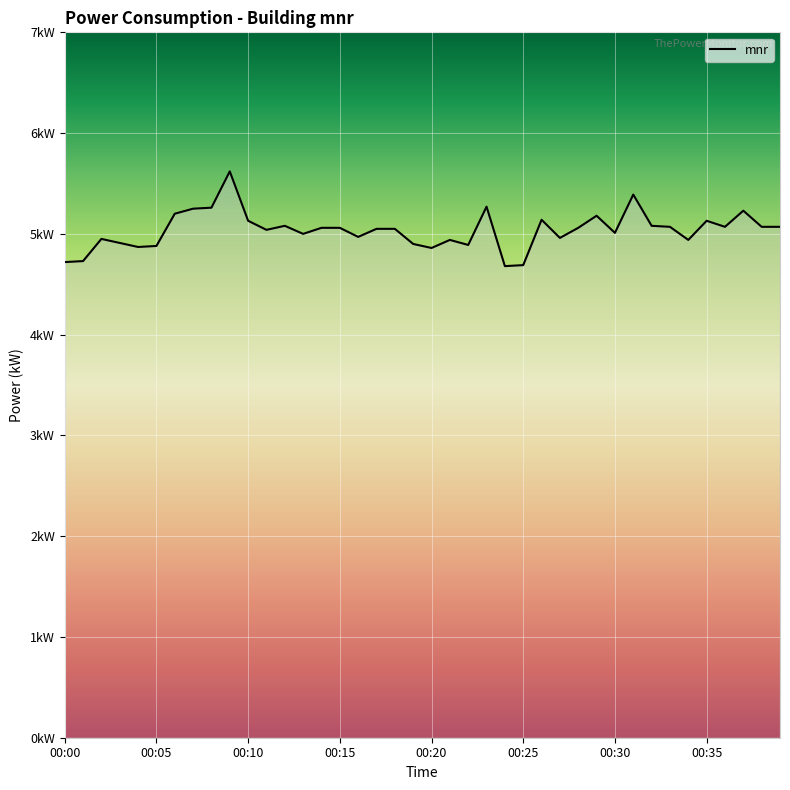

Rank the categories by value from lowest to highest.

00:24, 00:25, 00:00, 00:01, 00:20, 00:04, 00:05, 00:22, 00:19, 00:03, 00:21, 00:34, 00:02, 00:27, 00:16, 00:13, 00:30, 00:11, 00:17, 00:18, 00:14, 00:15, 00:28, 00:33, 00:36, 00:38, 00:39, 00:12, 00:32, 00:10, 00:35, 00:26, 00:29, 00:06, 00:37, 00:07, 00:08, 00:23, 00:31, 00:09